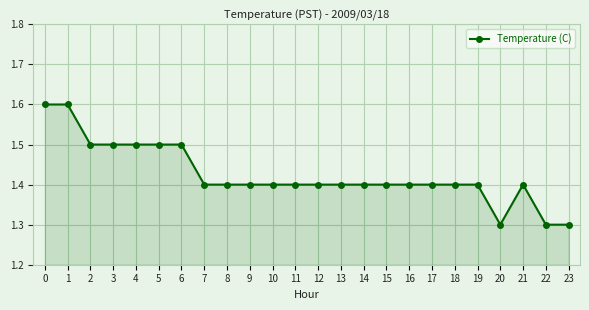

What value does the data have at 3?

1.5